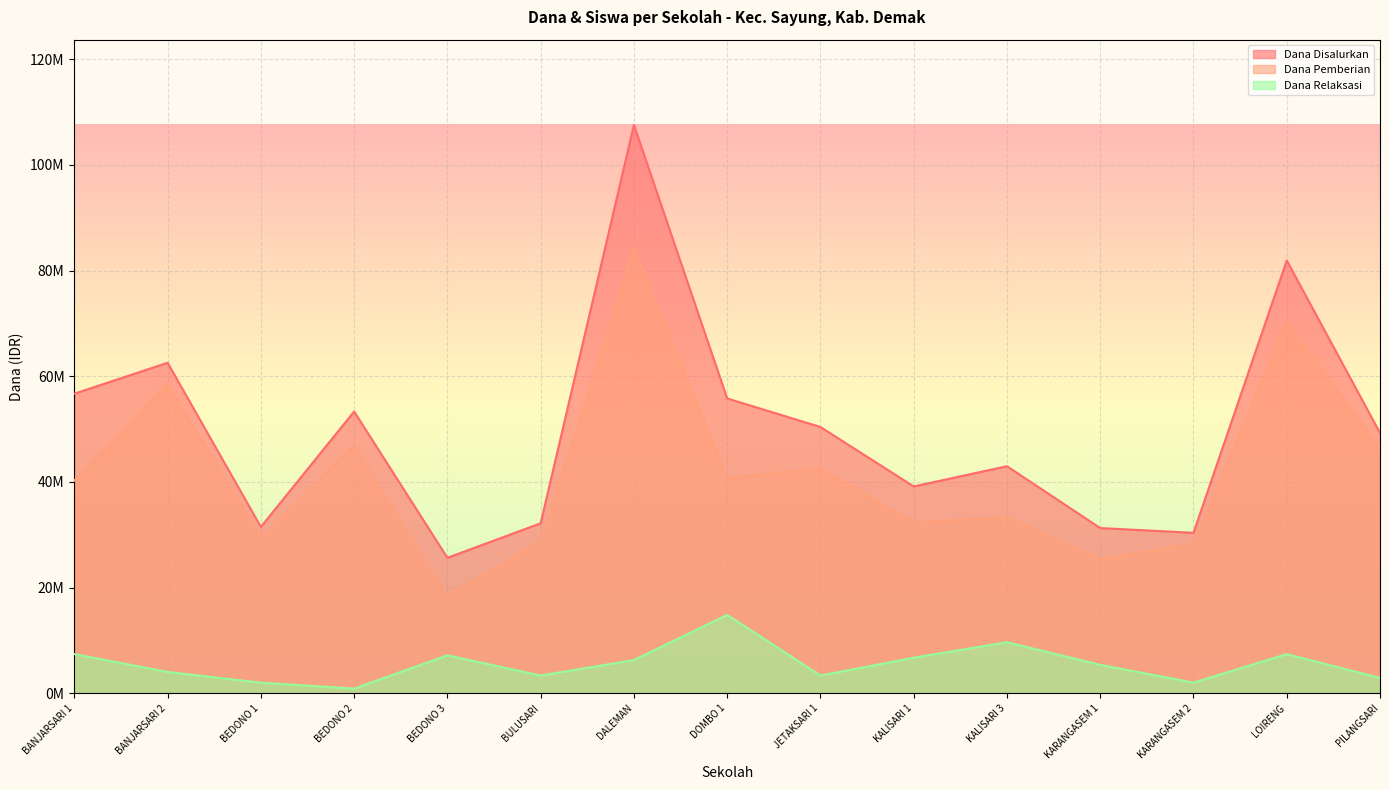

True or false: Dana Relaksasi and Dana Pemberian intersect in this chart.

False